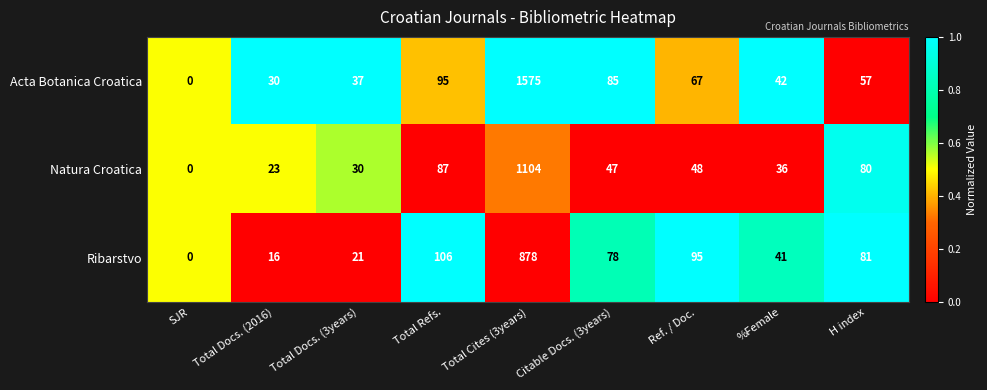

How many distinct data groups are displayed?

3